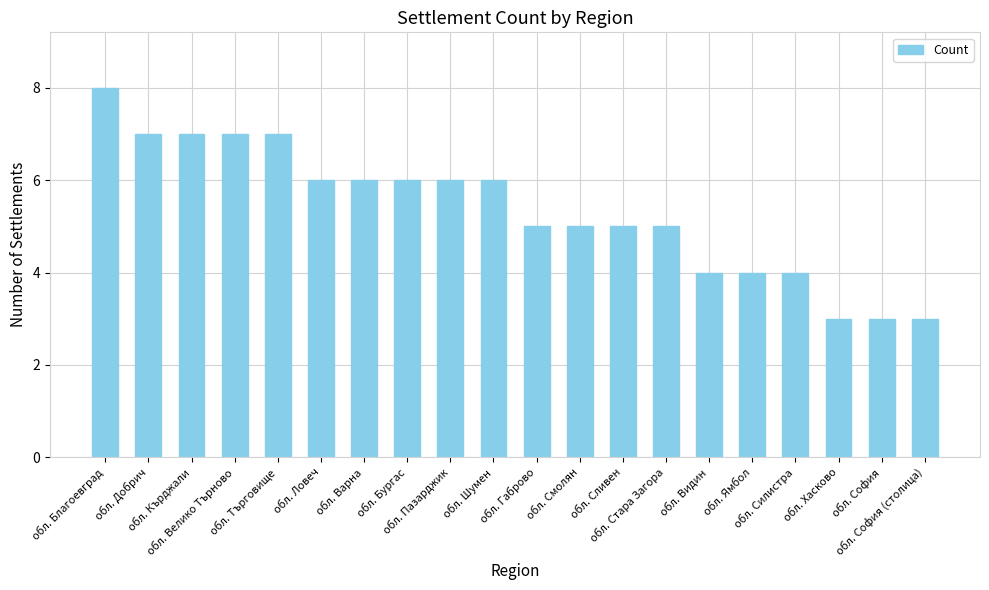

Reading right to left, transcribe all the data shown in this chart.

3	3	3	4	4	4	5	5	5	5	6	6	6	6	6	7	7	7	7	8